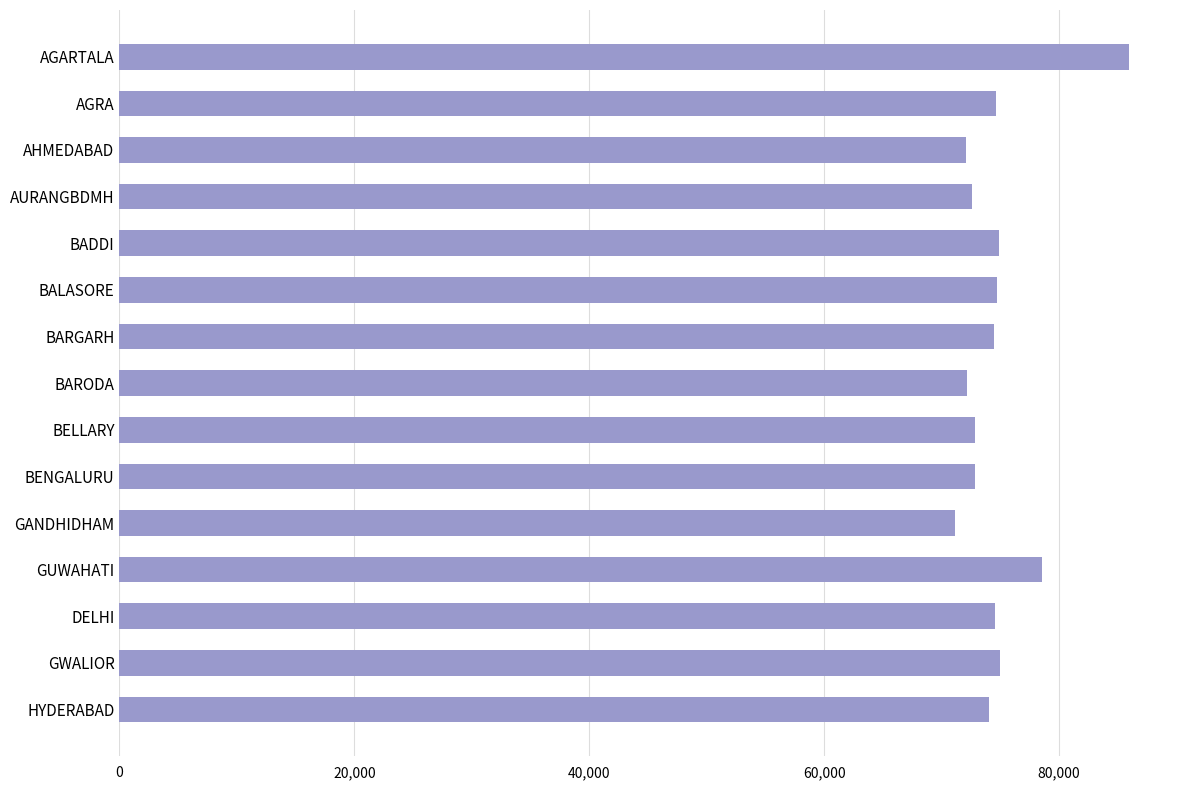

How many data points are less than 74503?

7